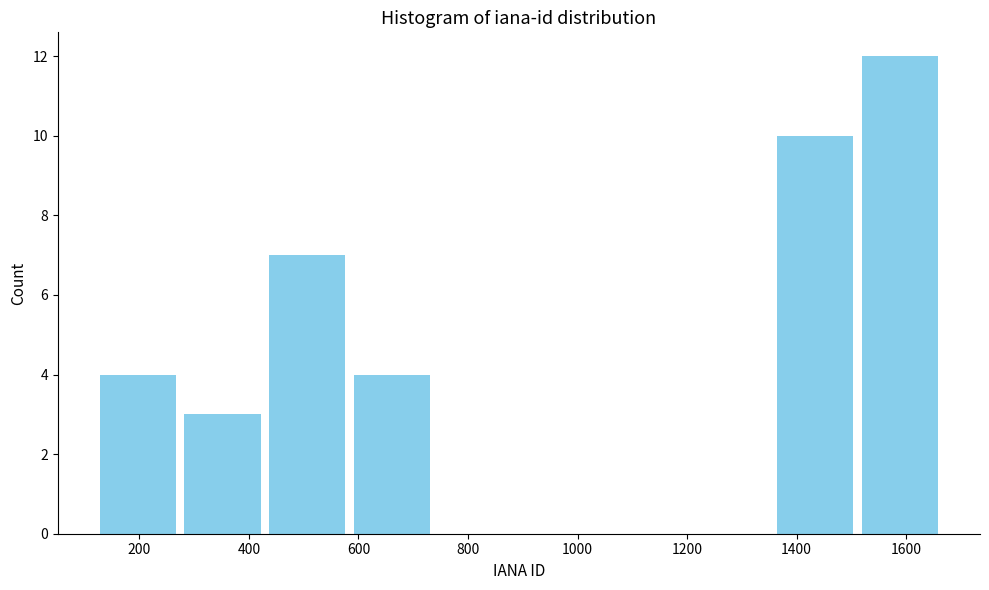

What is the height of the bar covering 580 to 740 on the x-axis? Neither the bar edges nor the heights are printed on the chart, so give them approximately, as read against the axes.

4